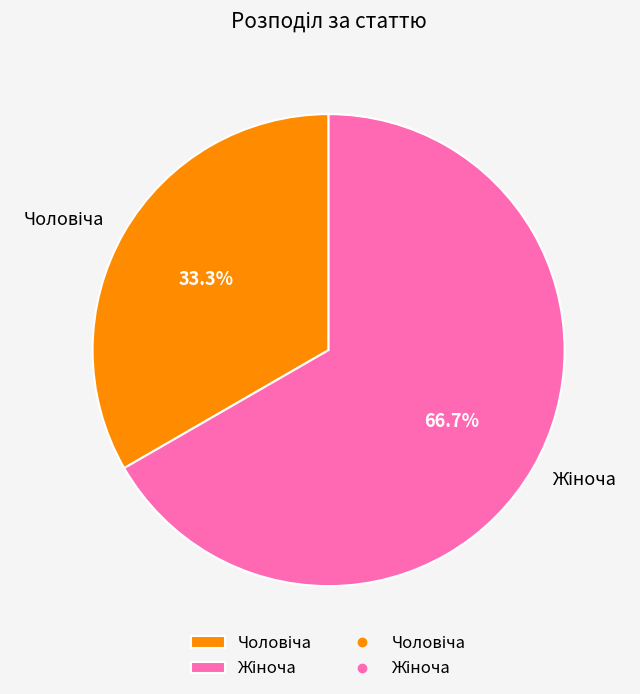

Is there a majority slice in this chart?

Yes